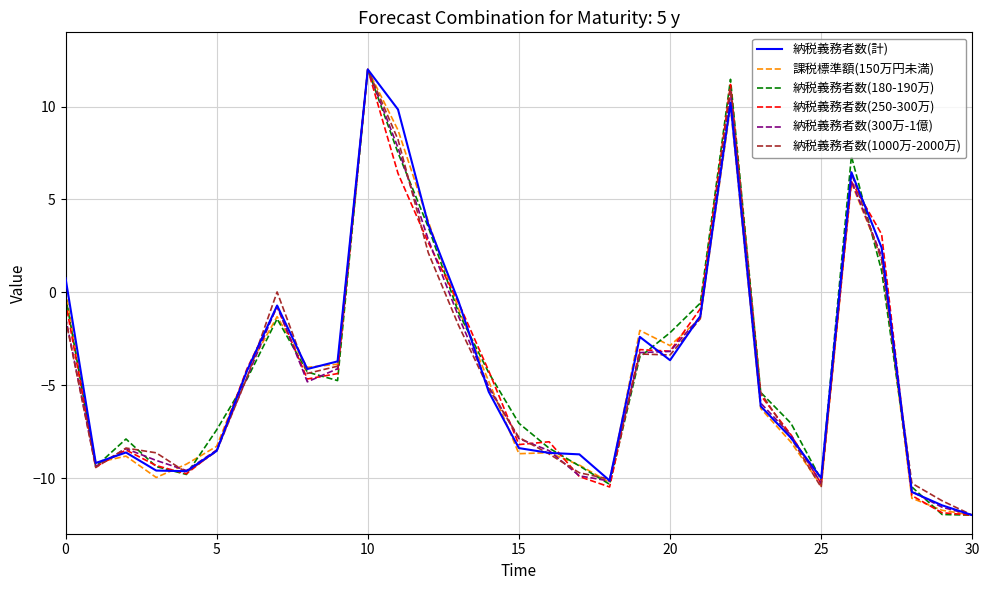

What is the highest value of the 納税義務者数(1000万-2000万) series?

12.0